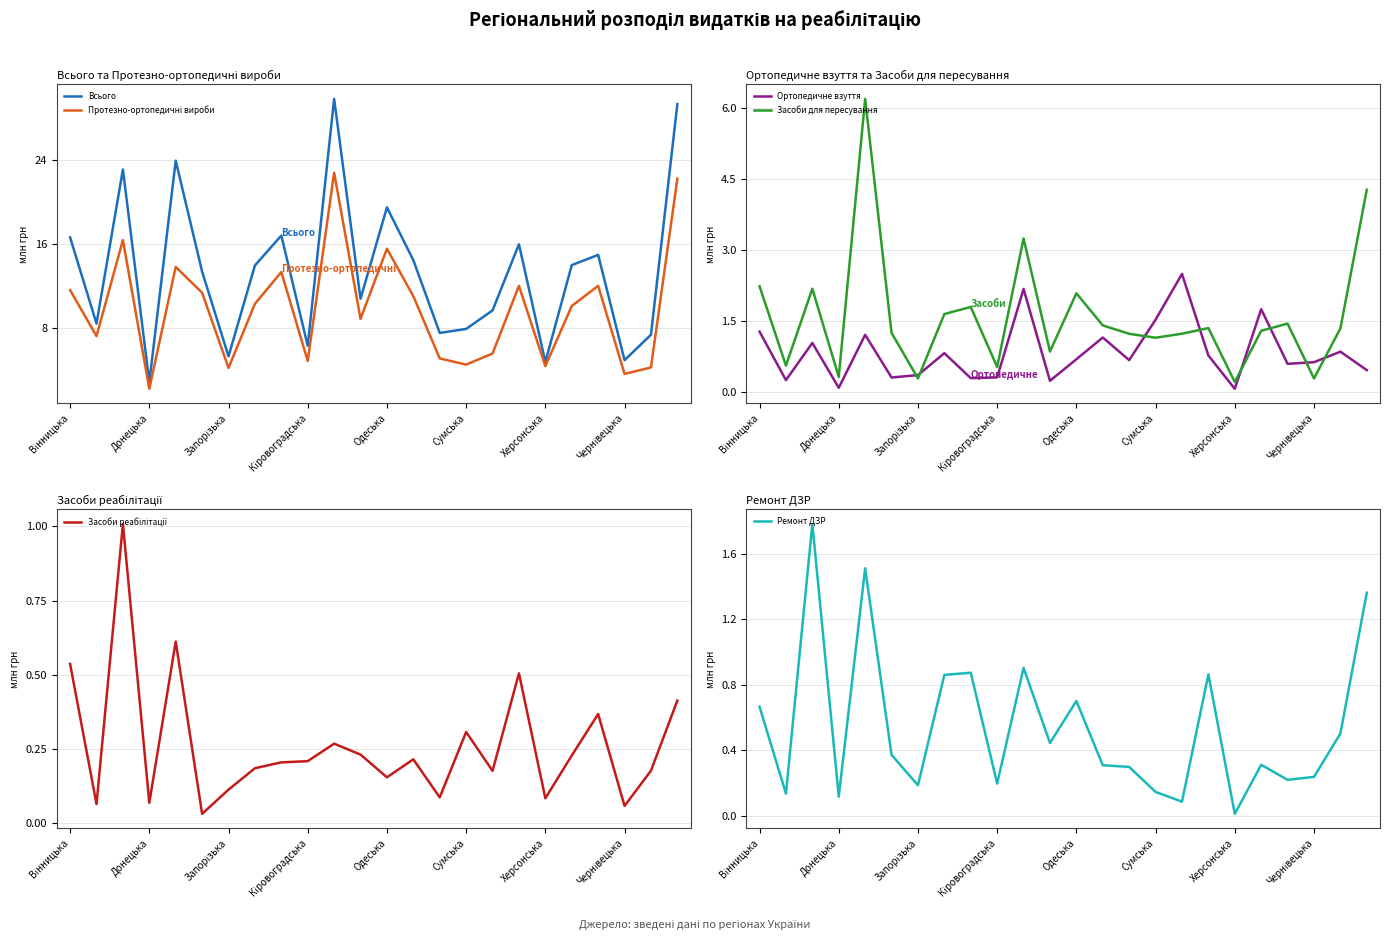

What is the minimum value for Всього?

2.9